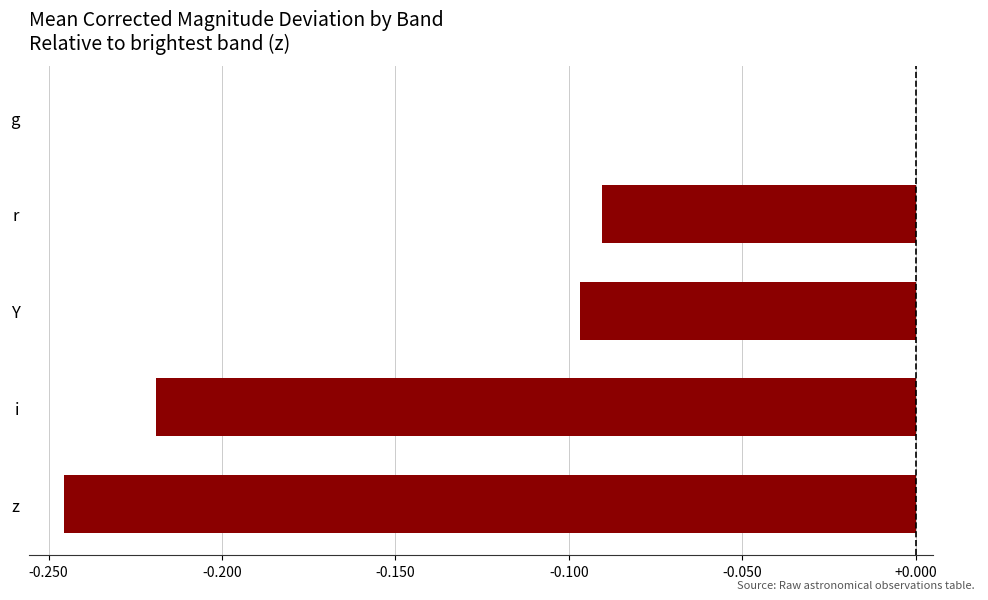

At which label is the value closest to 0?

g